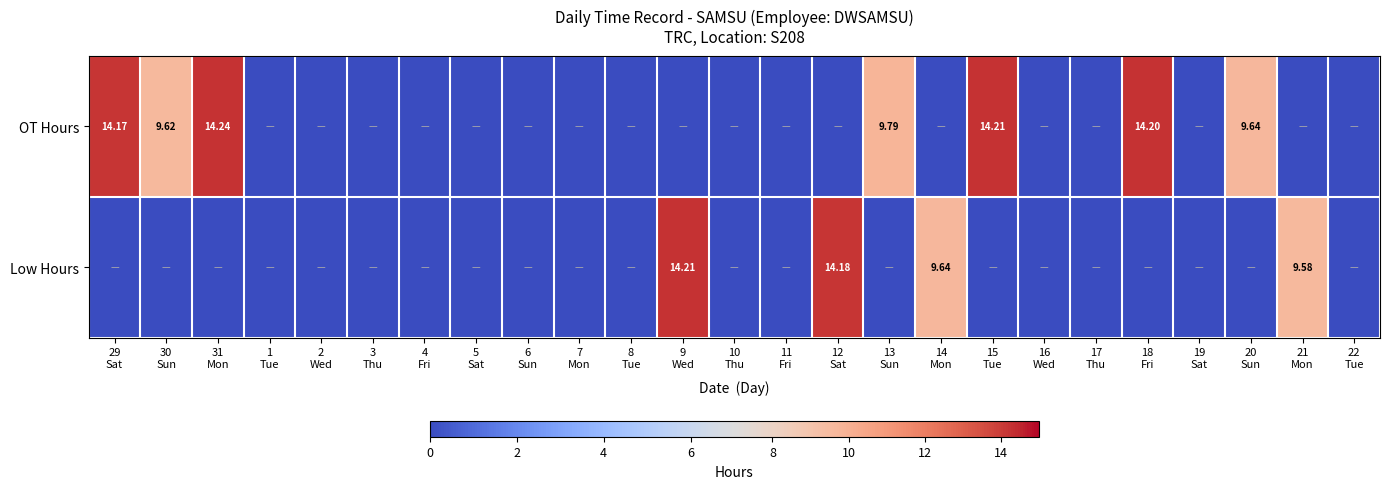

What is the average value of the Low Hours series?

1.9